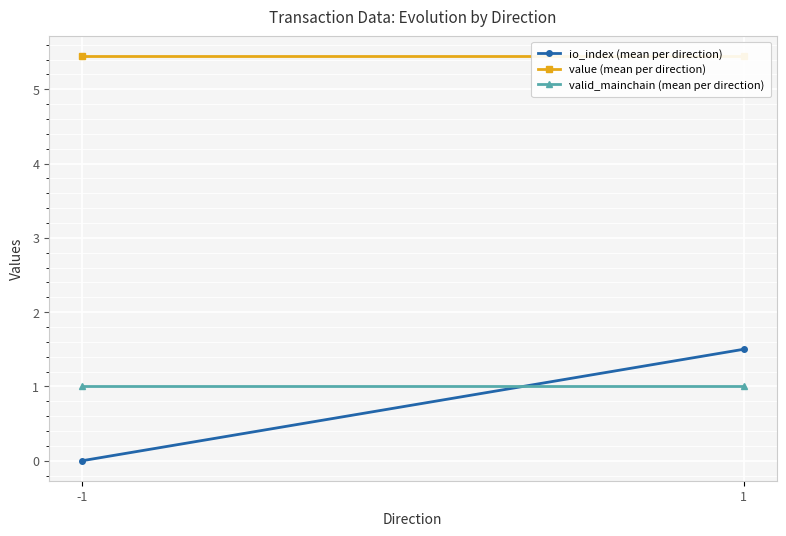

What is the value of the valid_mainchain (mean per direction) point at the 1st from the left?

1.0